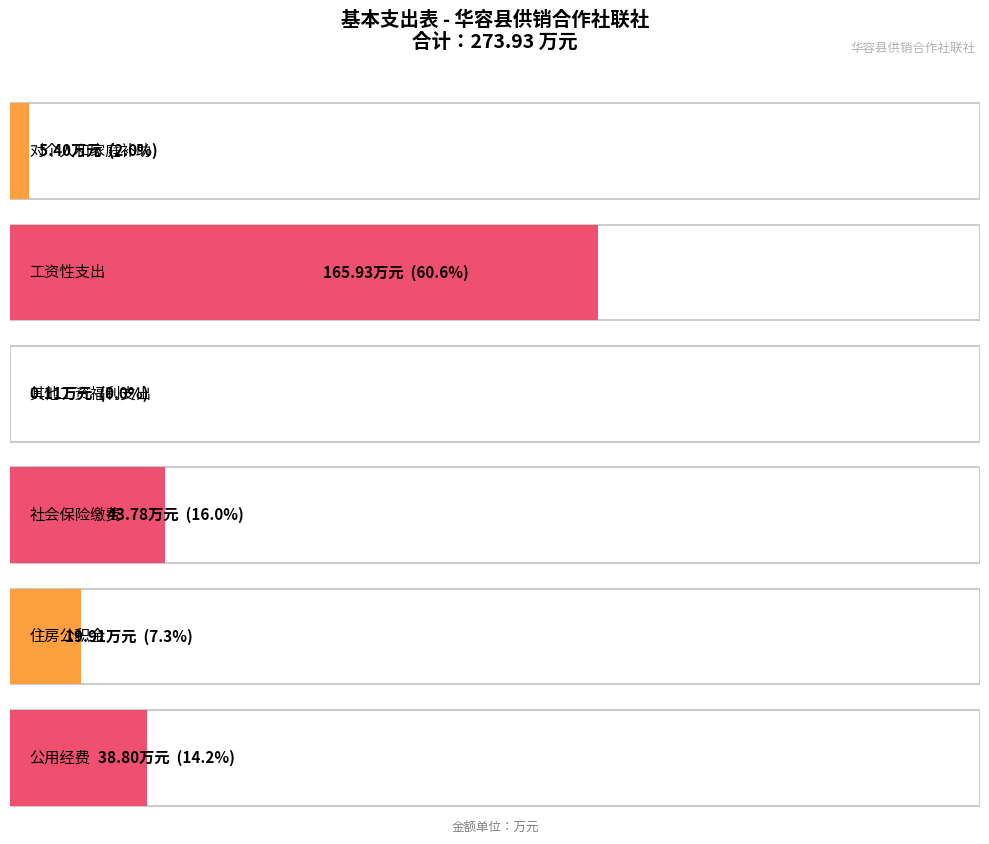

What is the change in value from 对个人和家庭补助 to 社会保险缴费?

+38.4